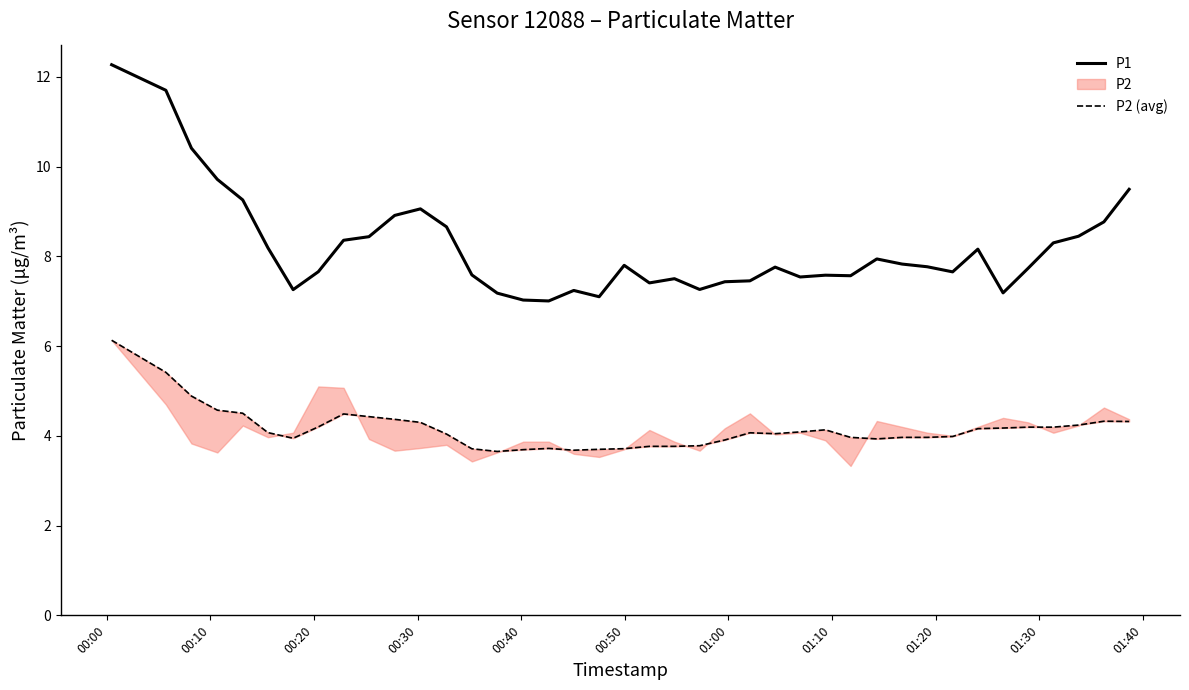

True or false: P2 (avg) and P1 cross at least once.

False